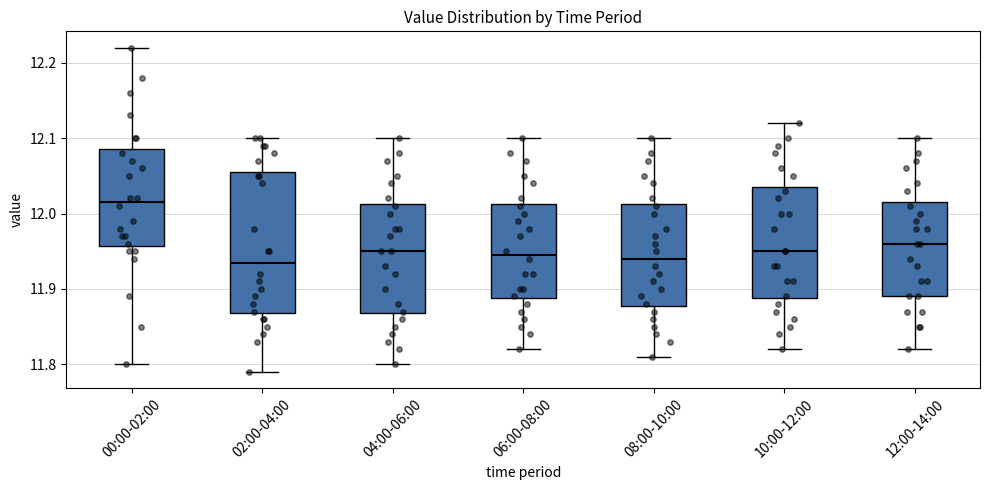

Reading left to right, read every box against the y-axis: the position of its median line, the range the box covers, and the ends of its whiskers. The values are not printed on the chart, so give them approximately, as read against the axis.

00:00-02:00: median 12.02, box 11.96 to 12.09, whiskers 11.80 to 12.22
02:00-04:00: median 11.94, box 11.87 to 12.06, whiskers 11.79 to 12.10
04:00-06:00: median 11.95, box 11.87 to 12.01, whiskers 11.80 to 12.10
06:00-08:00: median 11.95, box 11.89 to 12.01, whiskers 11.82 to 12.10
08:00-10:00: median 11.94, box 11.88 to 12.01, whiskers 11.81 to 12.10
10:00-12:00: median 11.95, box 11.89 to 12.04, whiskers 11.82 to 12.12
12:00-14:00: median 11.96, box 11.89 to 12.02, whiskers 11.82 to 12.10